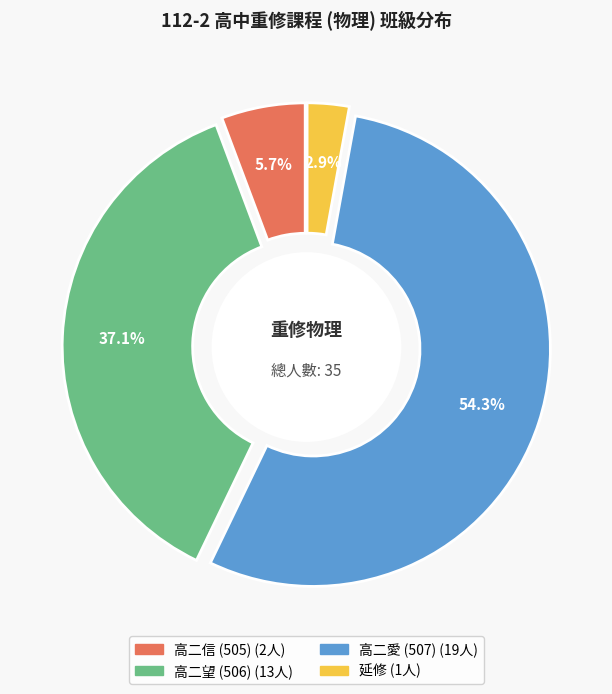

To the nearest percent, what is the difference between the largest and smallest slice percentages?

51%